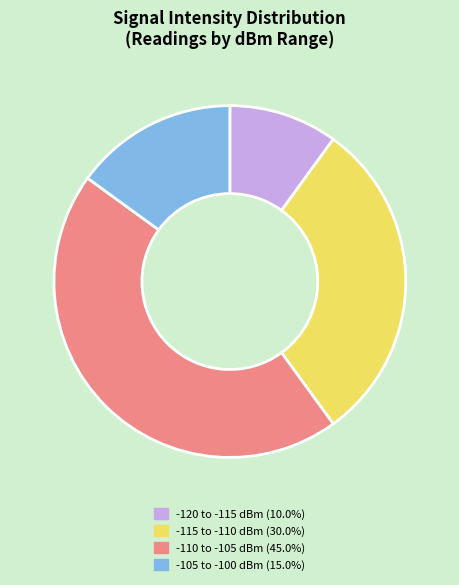

Do -115 to -110 dBm (30.0%) and -105 to -100 dBm (15.0%) together represent more than half of the pie?

No